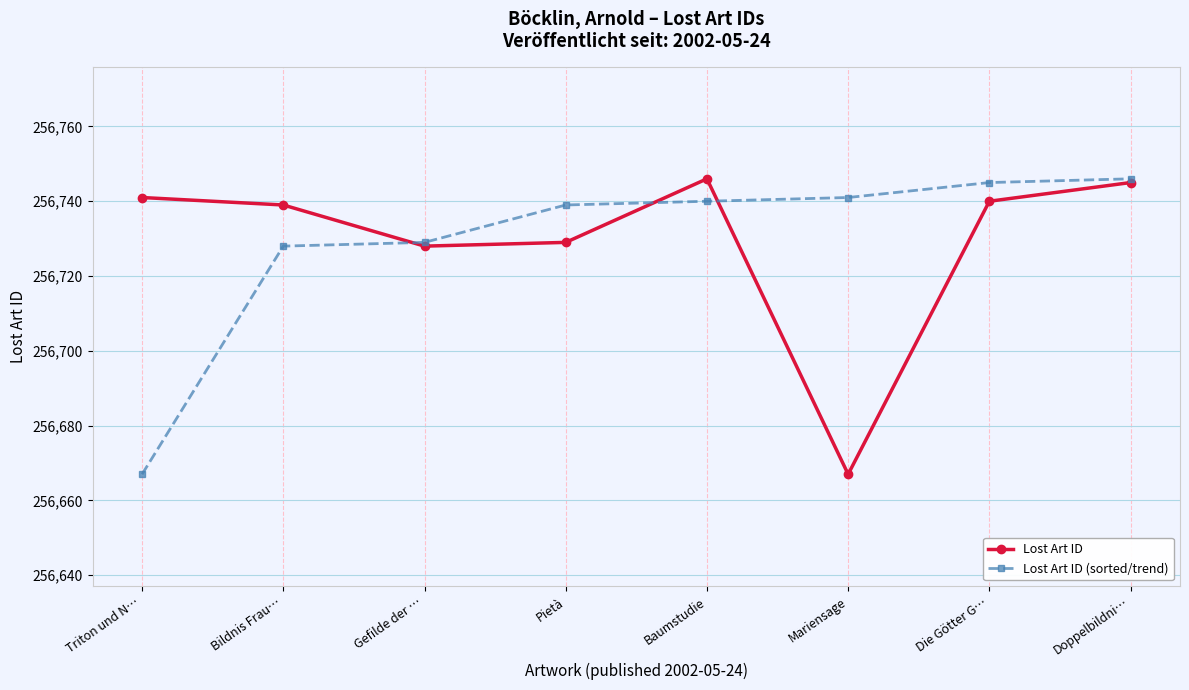

How many values in the Lost Art ID series are below 256740?

4